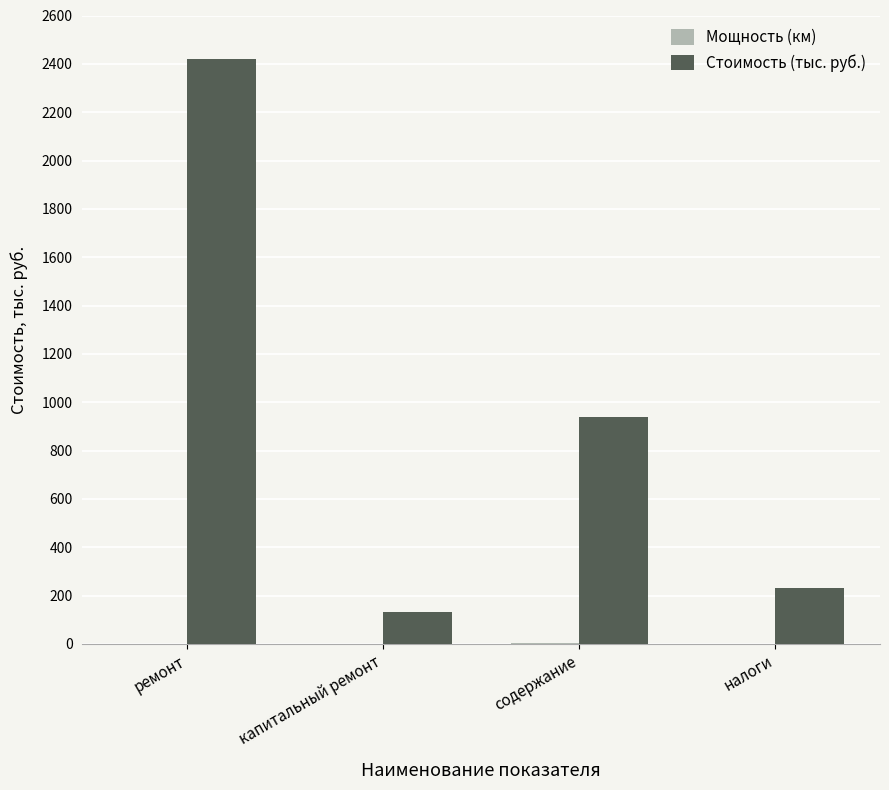

Are the bars horizontal?

No